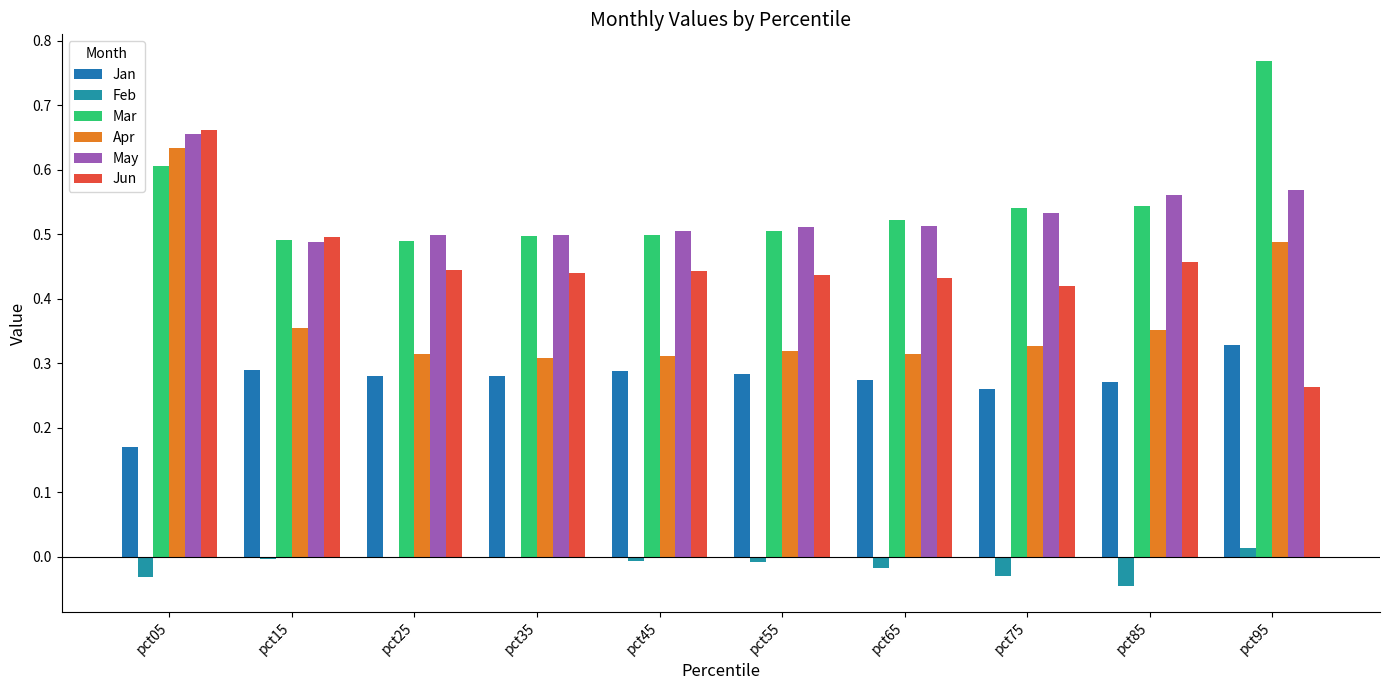

Which series has the largest total across all categories?

Mar